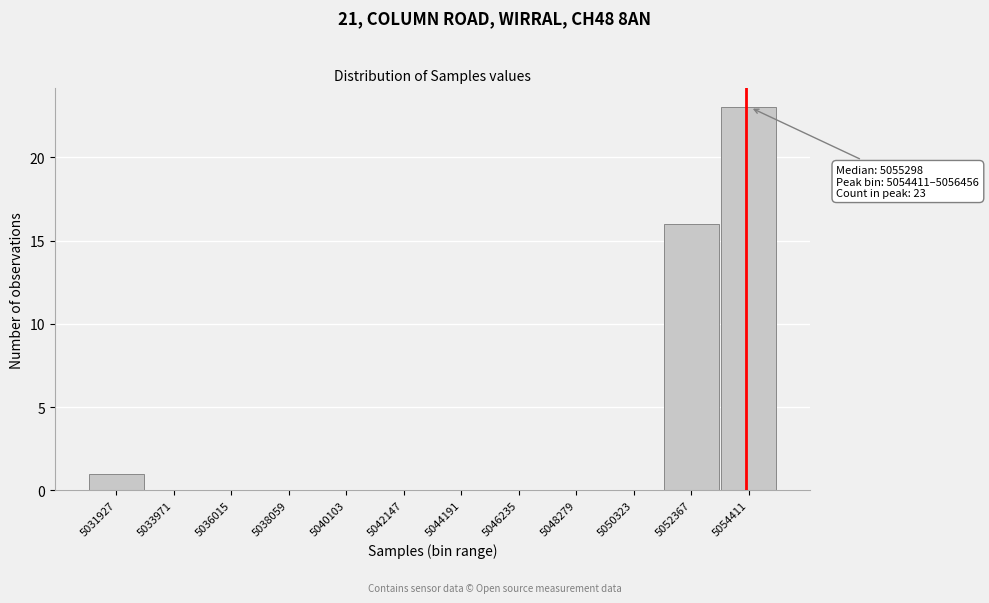

Reading left to right, extract all data points from this chart.

5031927=1	5033971=0	5036015=0	5038059=0	5040103=0	5042147=0	5044191=0	5046235=0	5048279=0	5050323=0	5052367=16	5054411=23